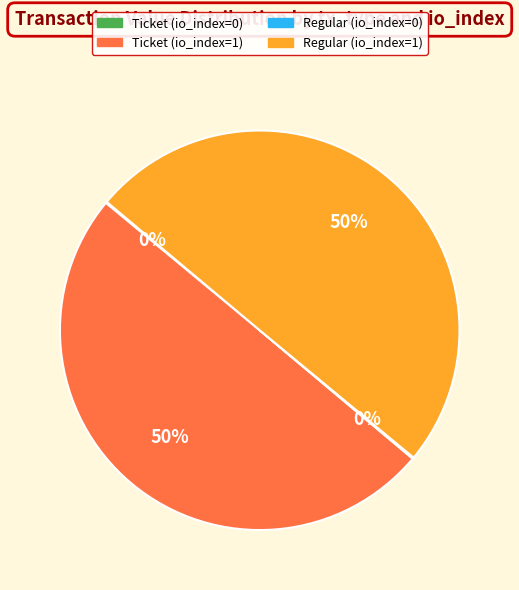

To the nearest percent, what is the average slice percentage?

25%